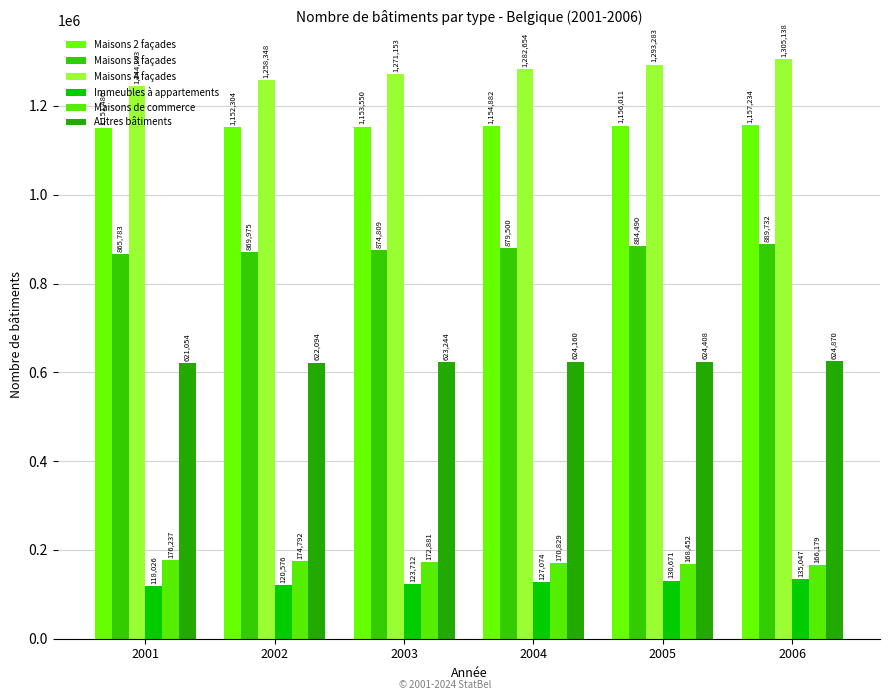

How many groups of bars are there?

6